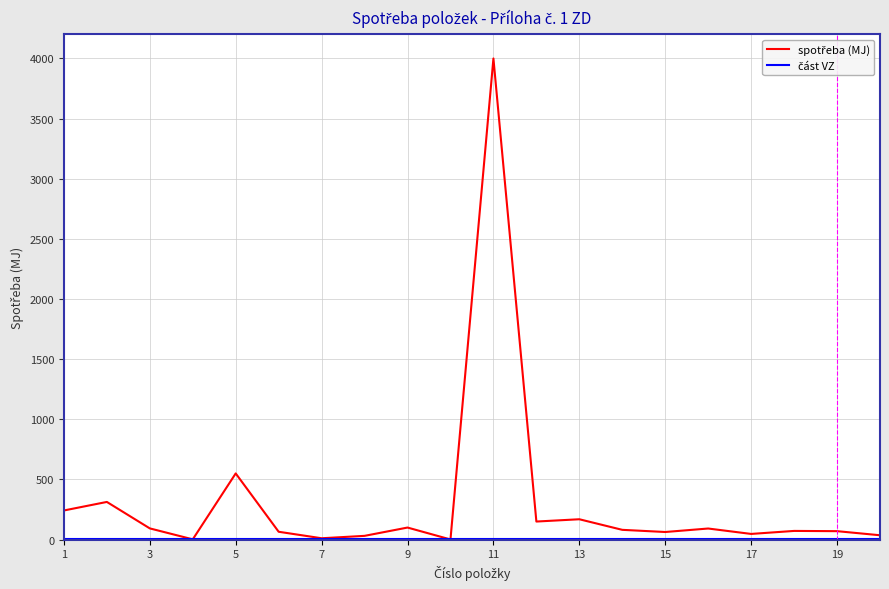

What is the maximum value shown in the chart?

4000